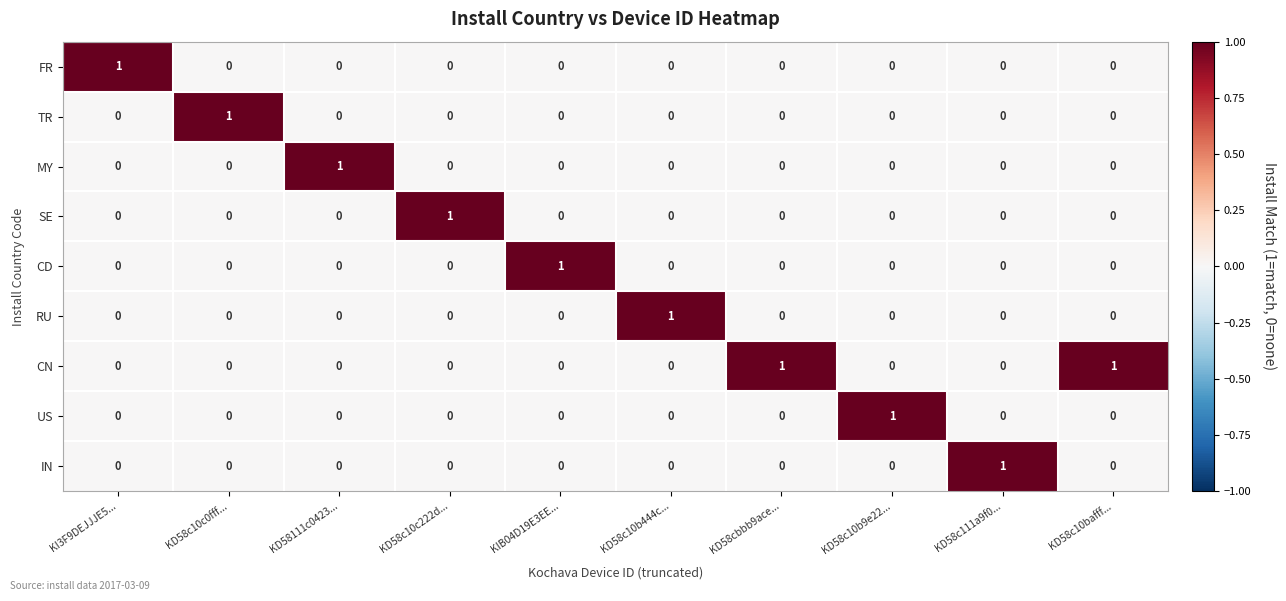

How many data points in CN are above 0?

2